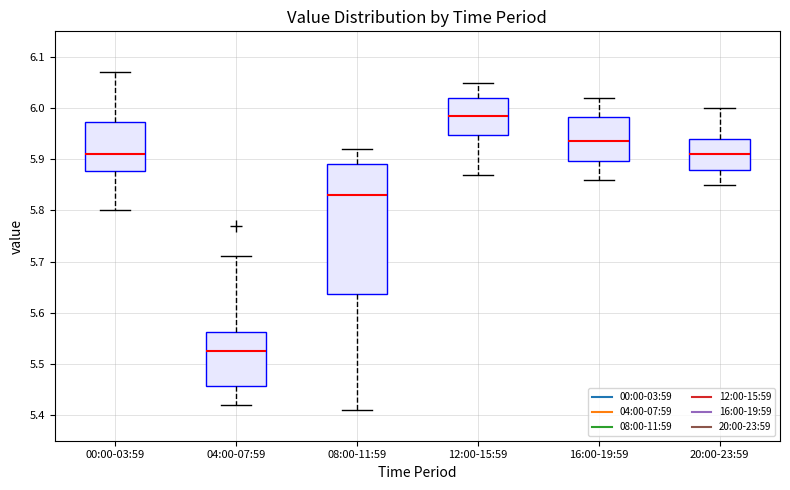

Reading left to right, transcribe this box plot: for each box, give where its median line is, the range the box spans, and where its two whiskers end, as read against the y-axis. The values are not printed on the chart, so give them approximately, as read against the axis.

00:00-03:59: median 5.91, box 5.88 to 5.97, whiskers 5.80 to 6.07
04:00-07:59: median 5.53, box 5.46 to 5.56, whiskers 5.42 to 5.71
08:00-11:59: median 5.83, box 5.64 to 5.89, whiskers 5.41 to 5.92
12:00-15:59: median 5.99, box 5.95 to 6.02, whiskers 5.87 to 6.05
16:00-19:59: median 5.94, box 5.90 to 5.98, whiskers 5.86 to 6.02
20:00-23:59: median 5.91, box 5.88 to 5.94, whiskers 5.85 to 6.00